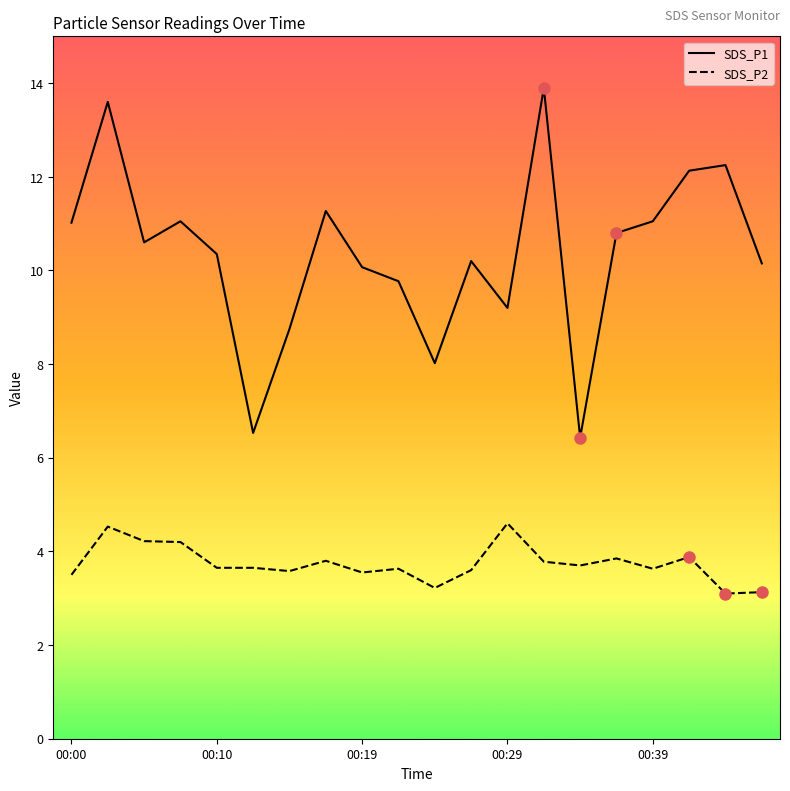

The SDS_P1 series shows 11.1 at 00:39. True or false?

True